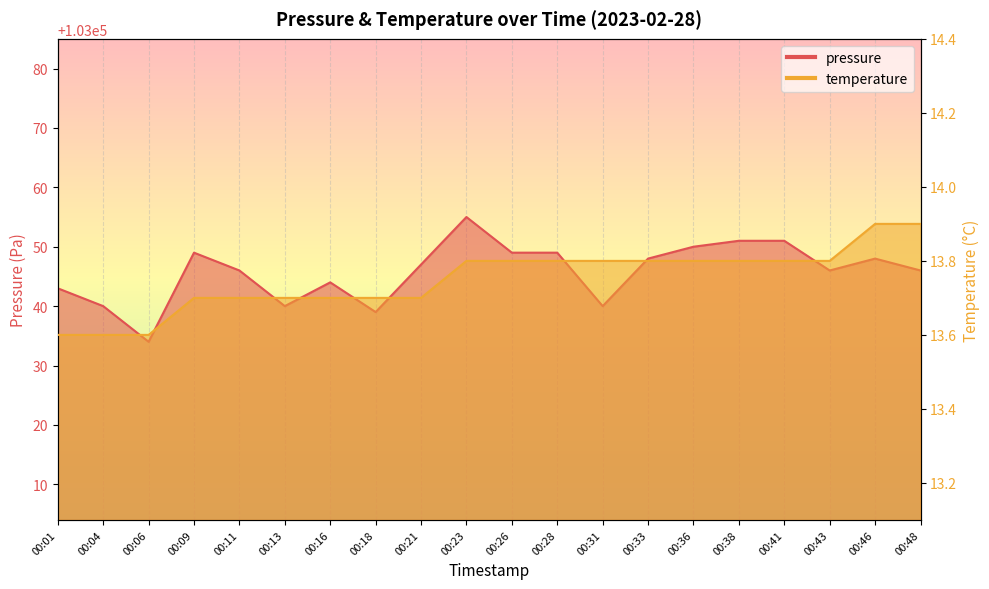

True or false: temperature and pressure intersect in this chart.

False